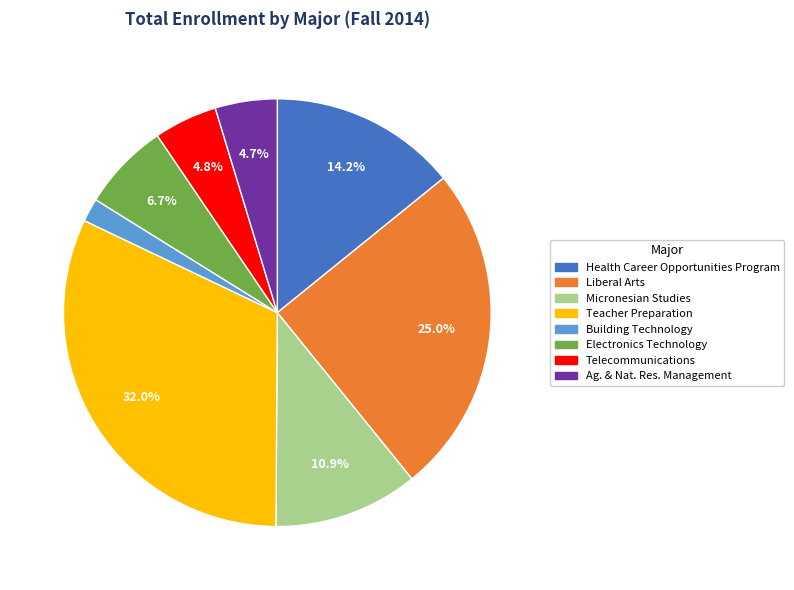

Is there a majority slice in this chart?

No